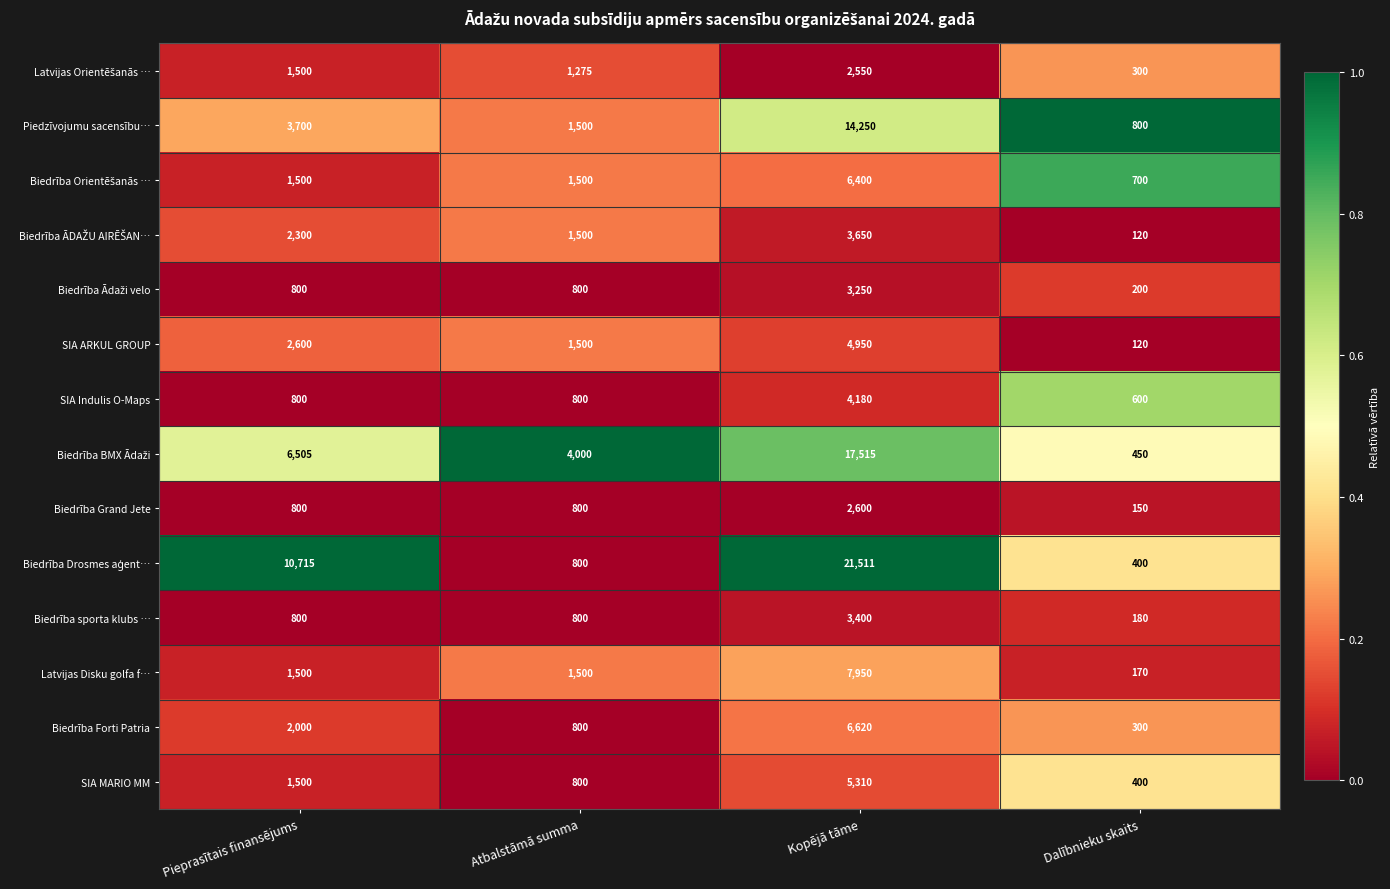

What is the difference between the highest and lowest values at Atbalstāmā summa?

3200